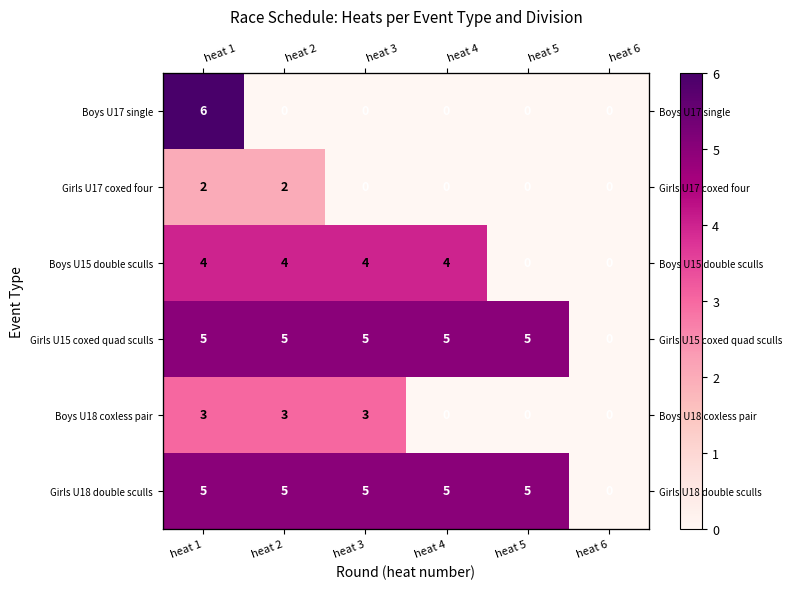

What is the maximum value for Boys U18 coxless pair?

3